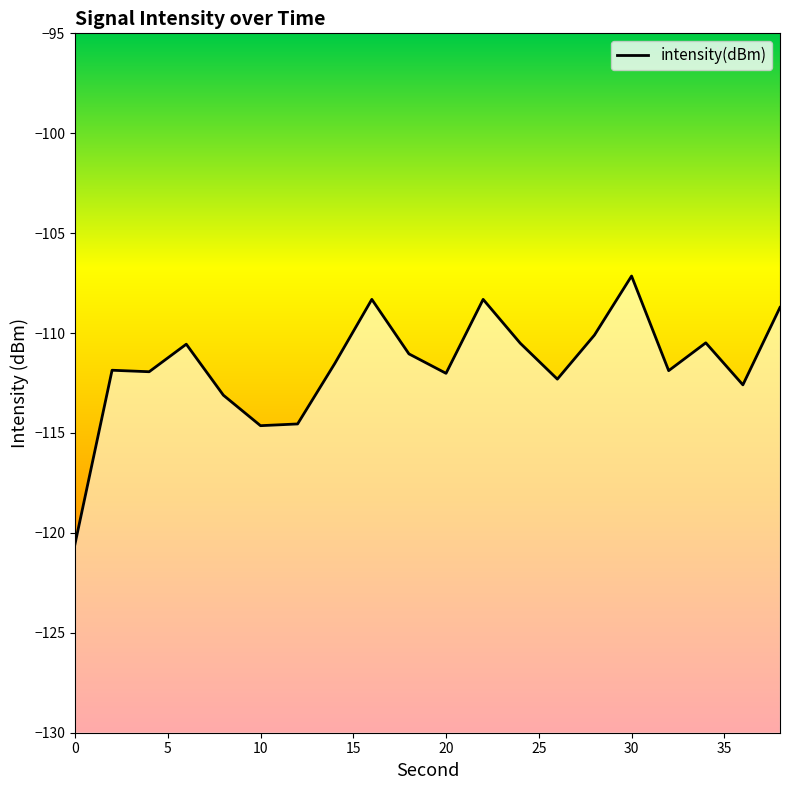

The chart shows a value of -113.1 at 8. True or false?

True